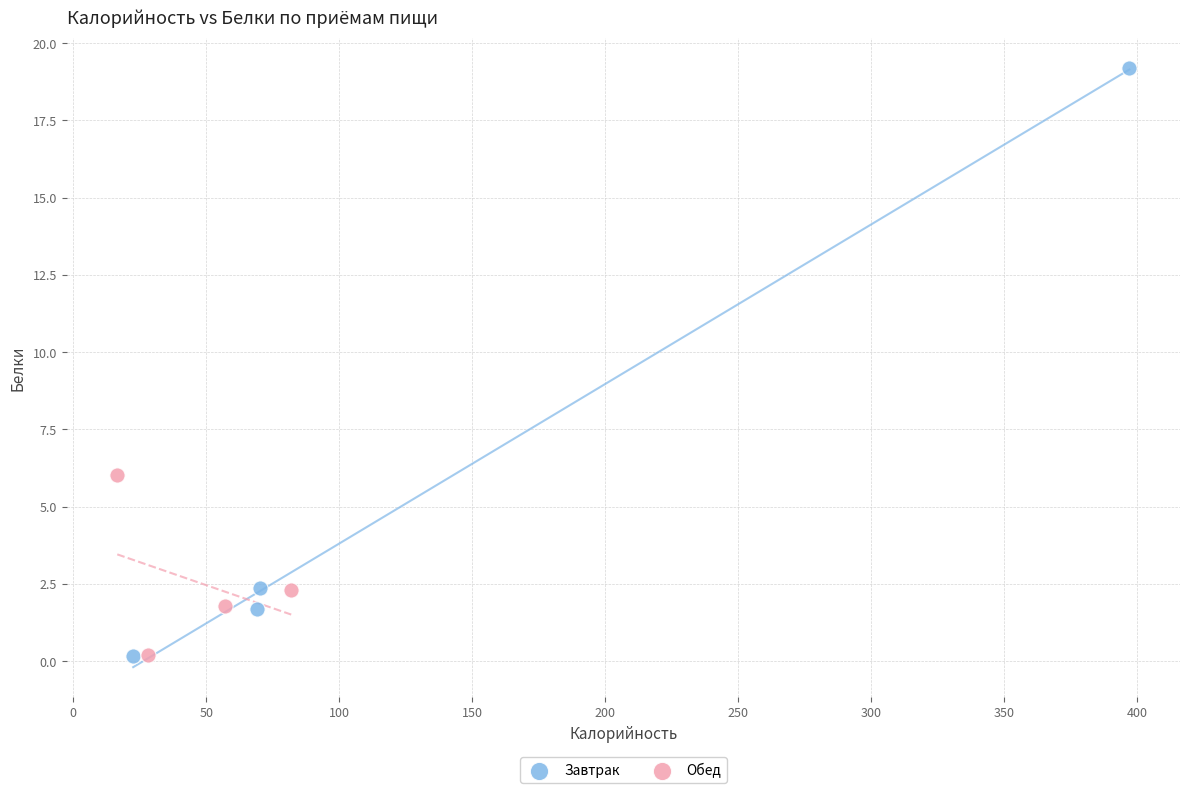

Which series contains the highest Y value?

Завтрак